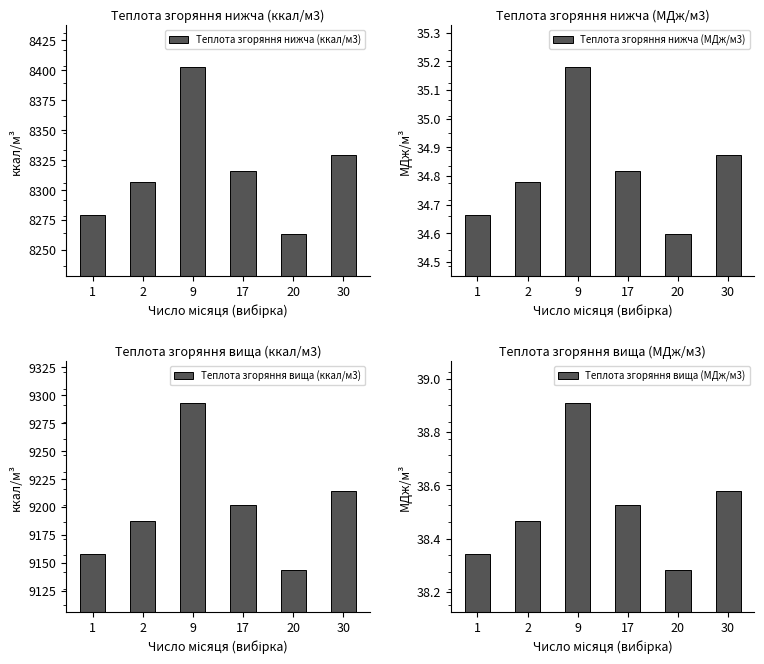

Reading left to right, what are all the values shown in this chart?

Теплота згоряння нижча (ккал/м3): 1=8279.5	2=8306.6	9=8402.6	17=8316.2	20=8263.4	30=8328.9
Теплота згоряння нижча (МДж/м3): 1=34.7	2=34.8	9=35.2	17=34.8	20=34.6	30=34.9
Теплота згоряння вища (ккал/м3): 1=9157.6	2=9187.0	9=9293.0	17=9202.0	20=9143.6	30=9214.2
Теплота згоряння вища (МДж/м3): 1=38.3	2=38.5	9=38.9	17=38.5	20=38.3	30=38.6